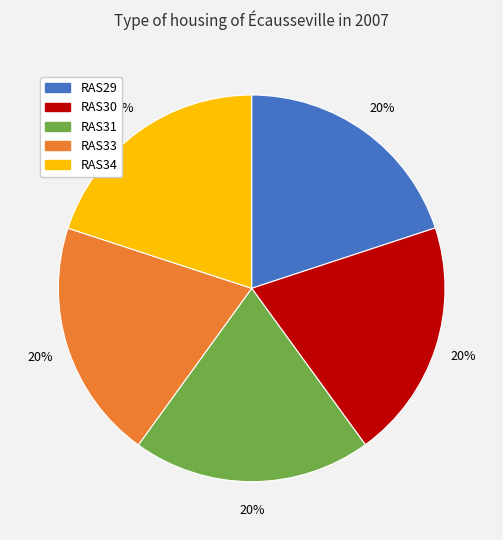

What percentage is the RAS31 slice, to the nearest percent?

20%